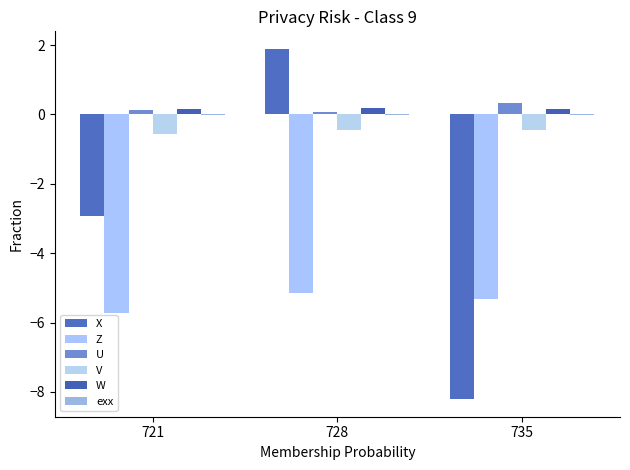

Count the number of categories in the chart.

3